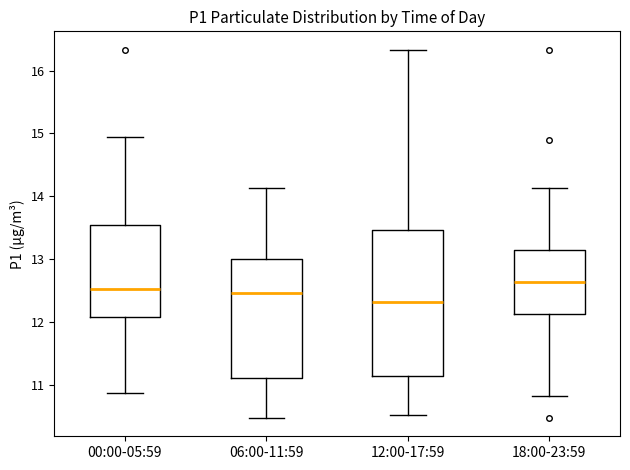

Reading left to right, transcribe this box plot: for each box, give where its median line is, the range the box spans, and where its two whiskers end, as read against the y-axis. The values are not printed on the chart, so give them approximately, as read against the axis.

00:00-05:59: median 12.5, box 12.1 to 13.5, whiskers 10.9 to 15.0
06:00-11:59: median 12.5, box 11.1 to 13.0, whiskers 10.5 to 14.1
12:00-17:59: median 12.3, box 11.1 to 13.5, whiskers 10.5 to 16.3
18:00-23:59: median 12.6, box 12.1 to 13.1, whiskers 10.8 to 14.1